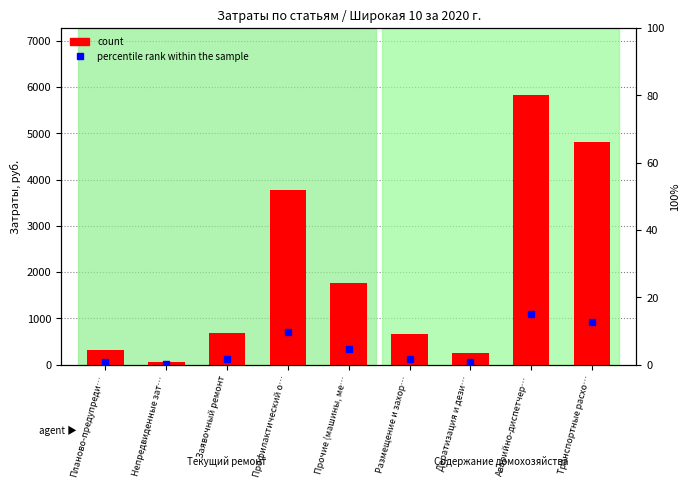

At which category does the chart reach its minimum across all series?

Непредвиденные зат…